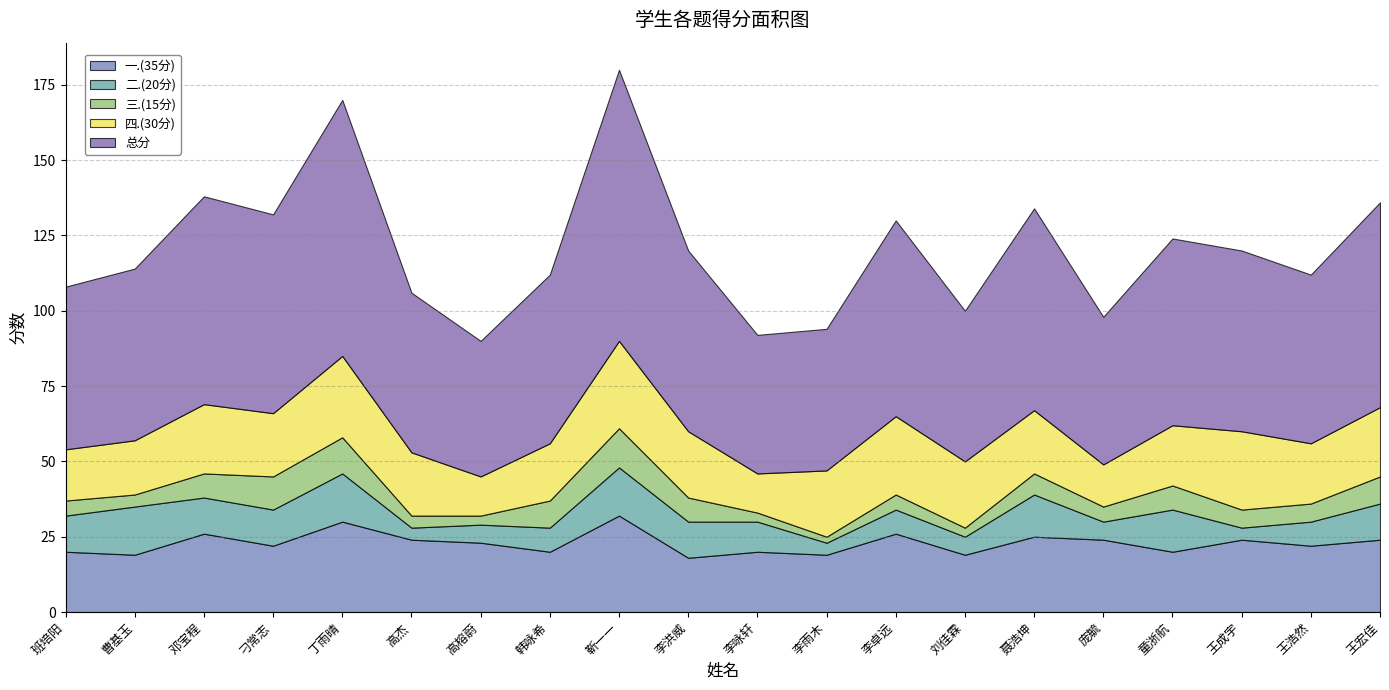

Where is 四.(30分) nearest to the value 21?

刁常志